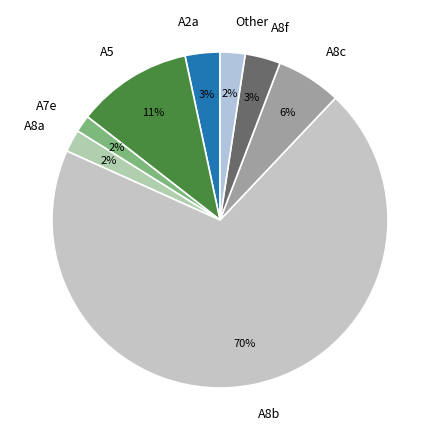

Count the number of slices in the pie.

8